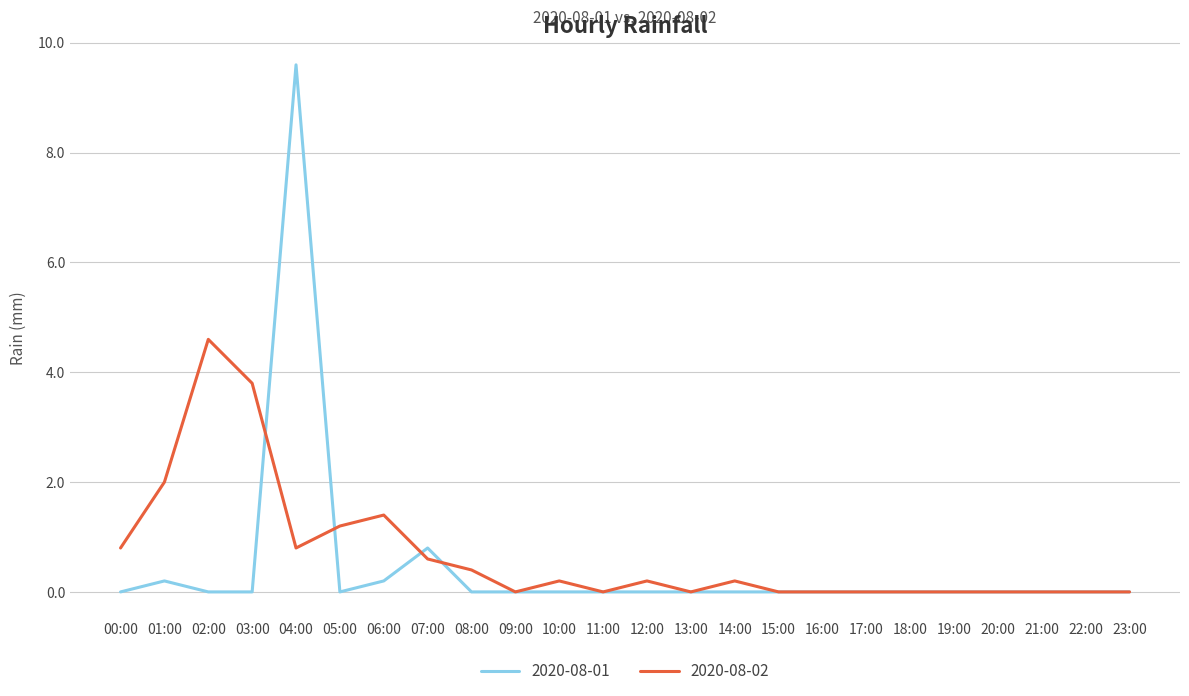

Rank the series by their maximum value, from highest to lowest.

2020-08-01, 2020-08-02